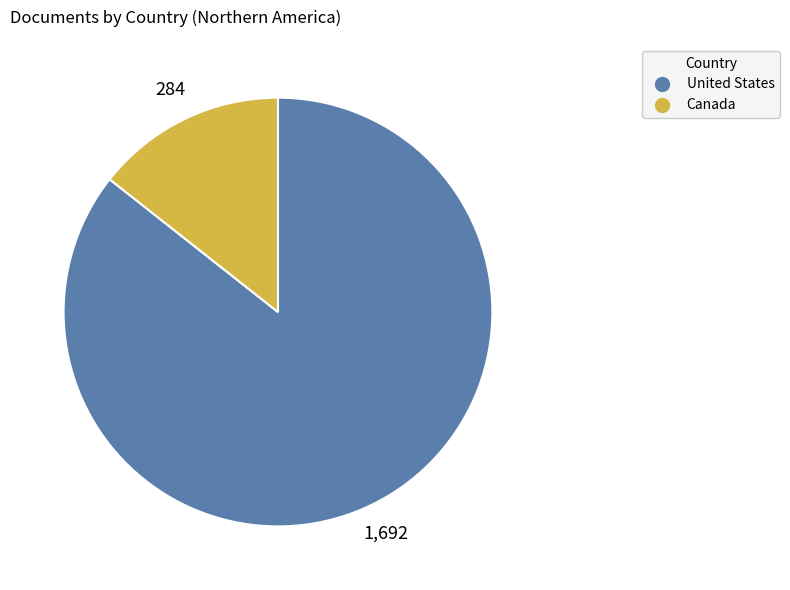

How many slices are in this pie chart?

2